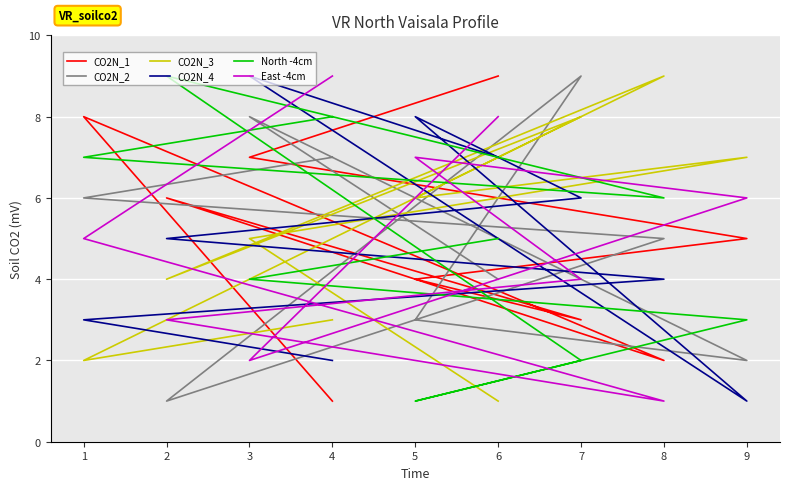

What is the difference between the CO2N_2 values at 9 and 2?

1